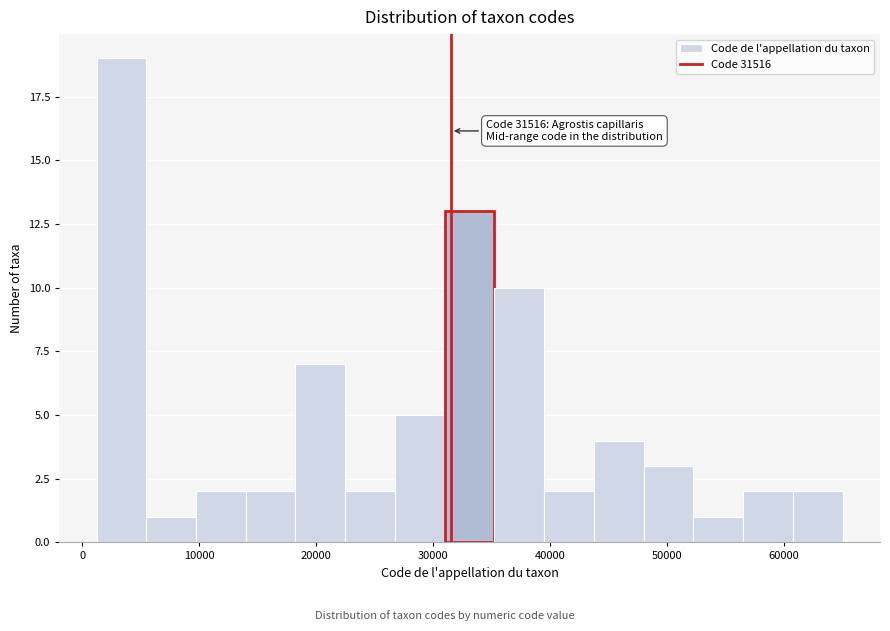

Which range on the x-axis has the tallest bar?

1000 to 5000